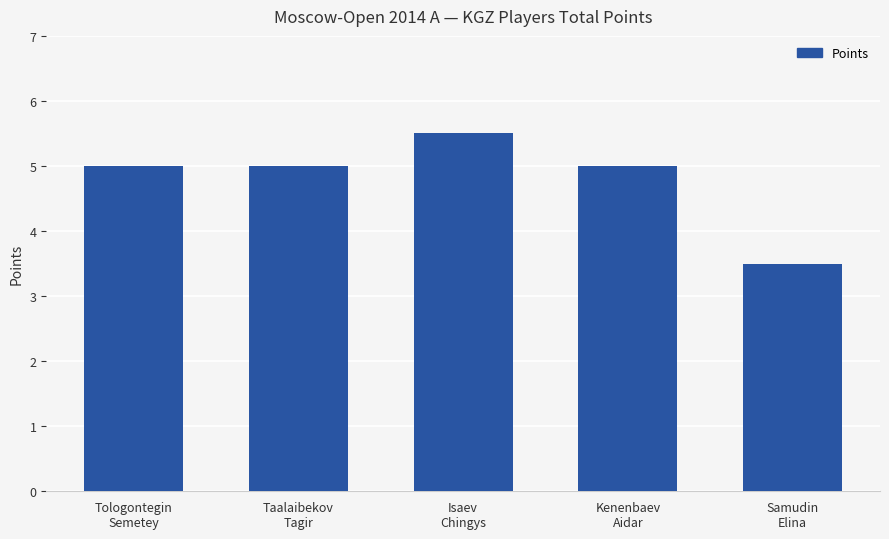

What is the label of the 1st bar from the left?

Tologontegin
Semetey